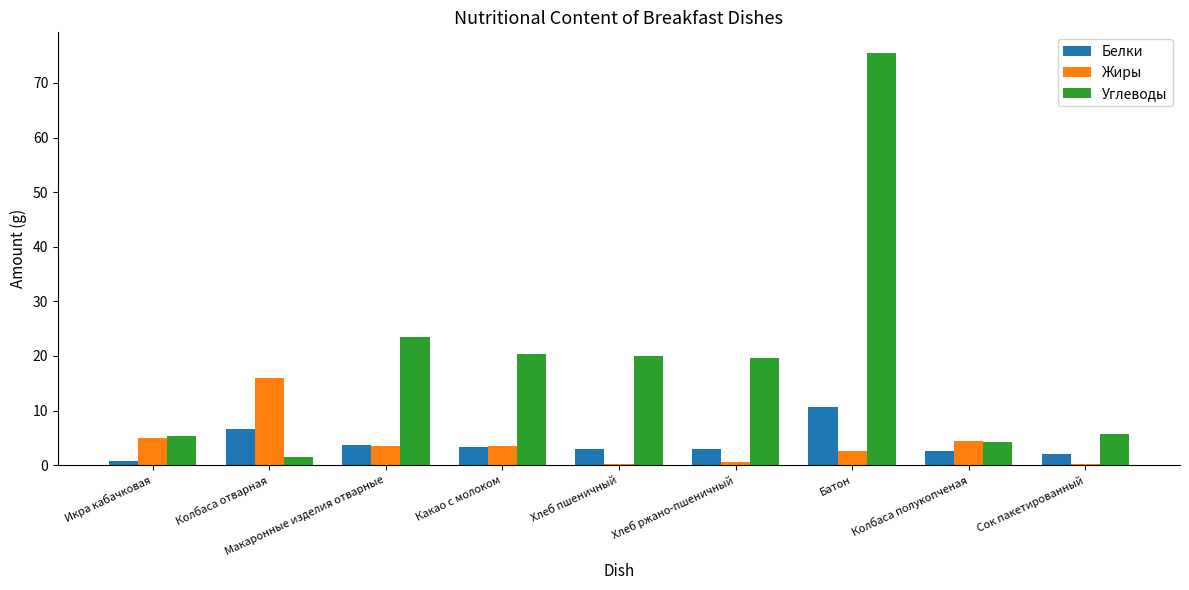

True or false: Жиры has a value of 0.3 at Хлеб пшеничный.

True